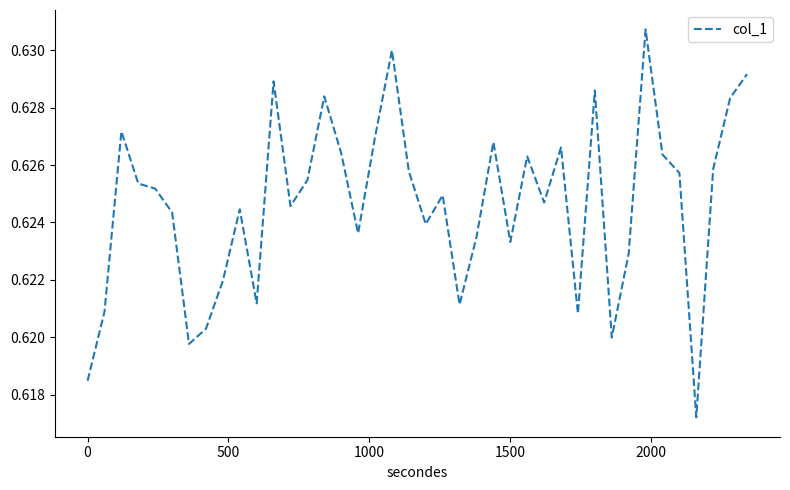

Is this an area chart (filled region under the line)?

No